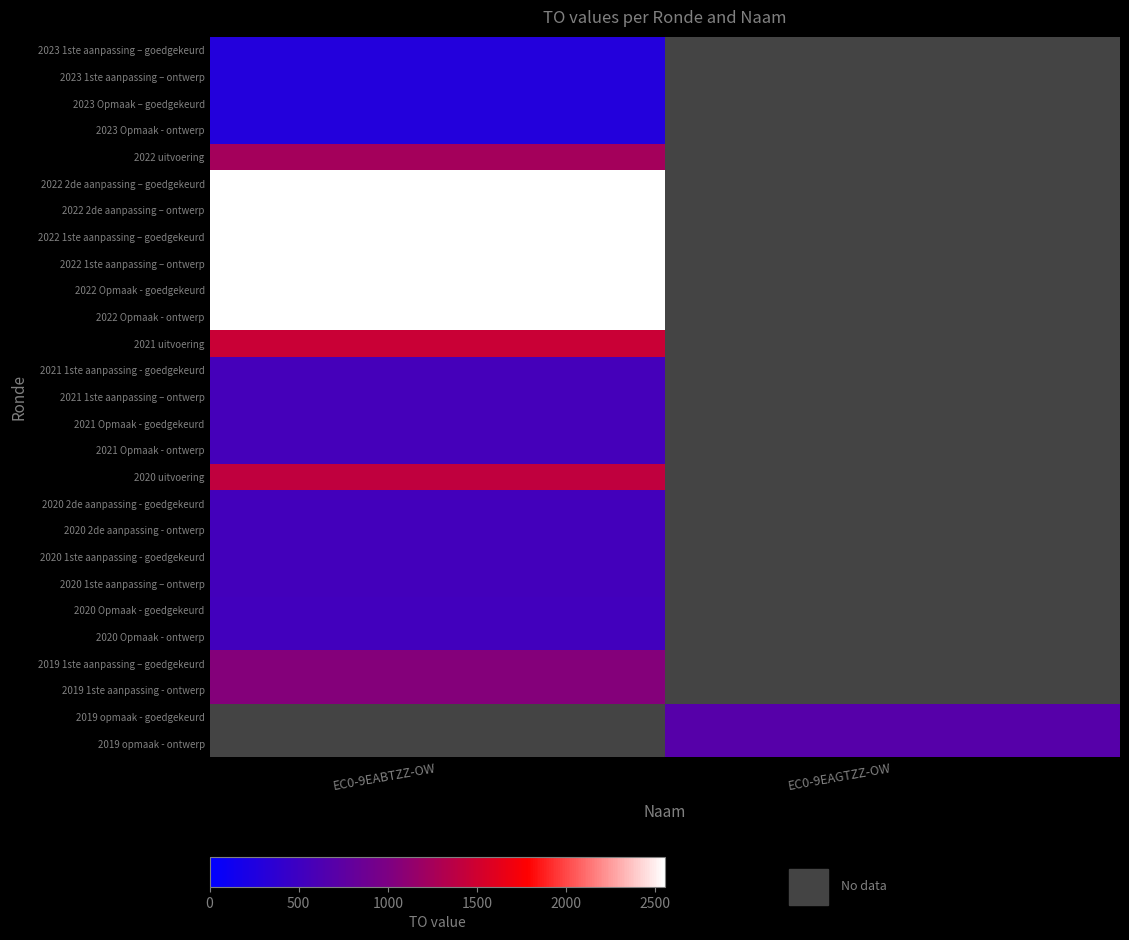

How many values in 2022 1ste aanpassing – goedgekeurd are above zero?

1